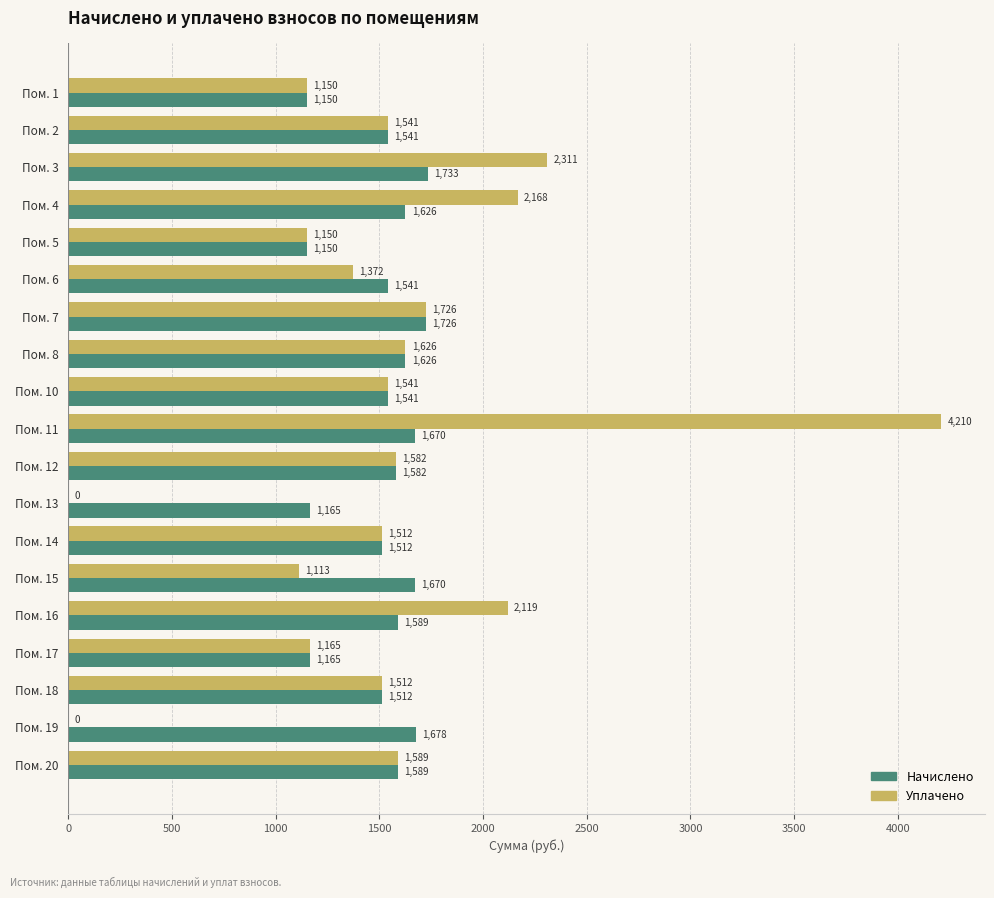

At which category is the sum across all series the highest?

Пом. 11